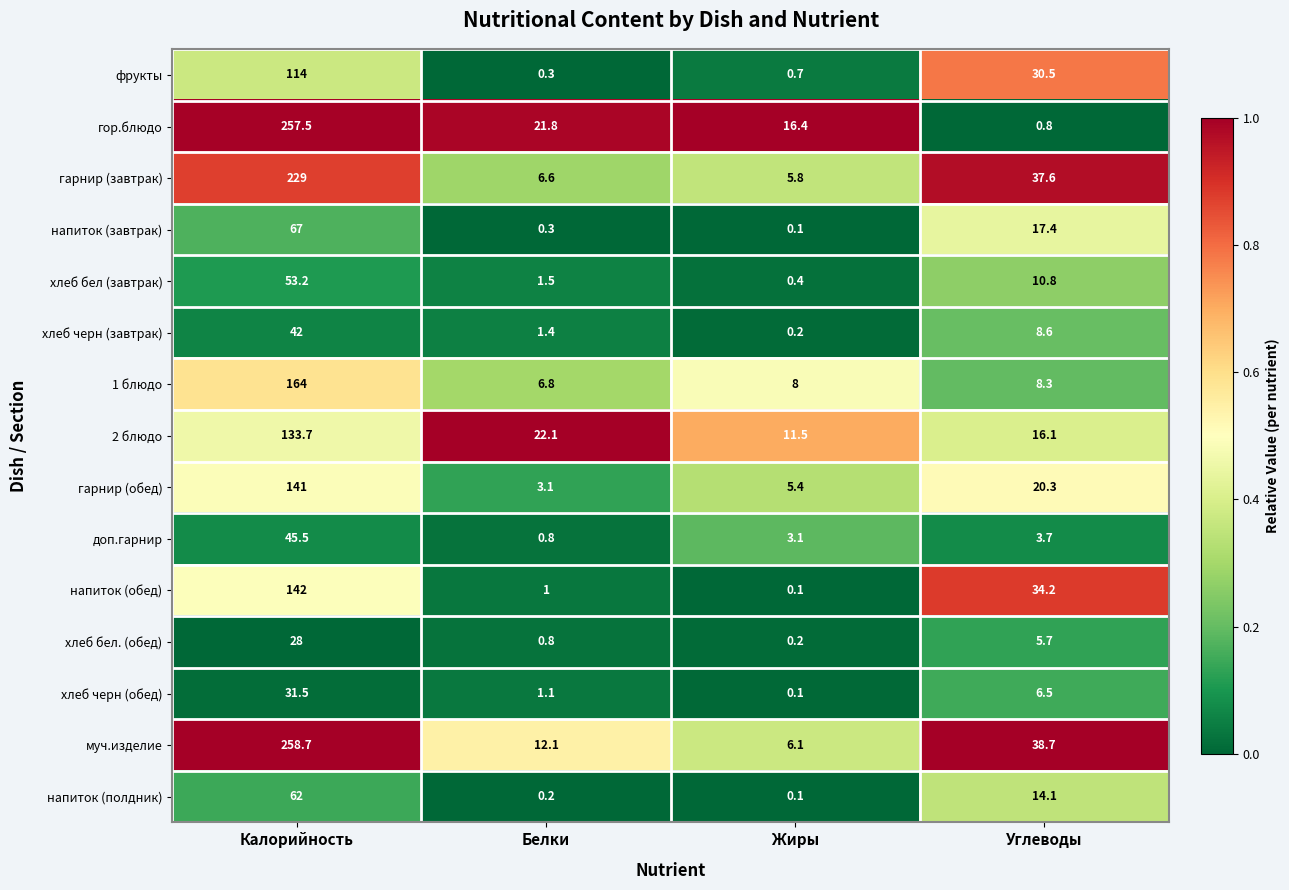

What is the maximum value shown in the chart?

258.7